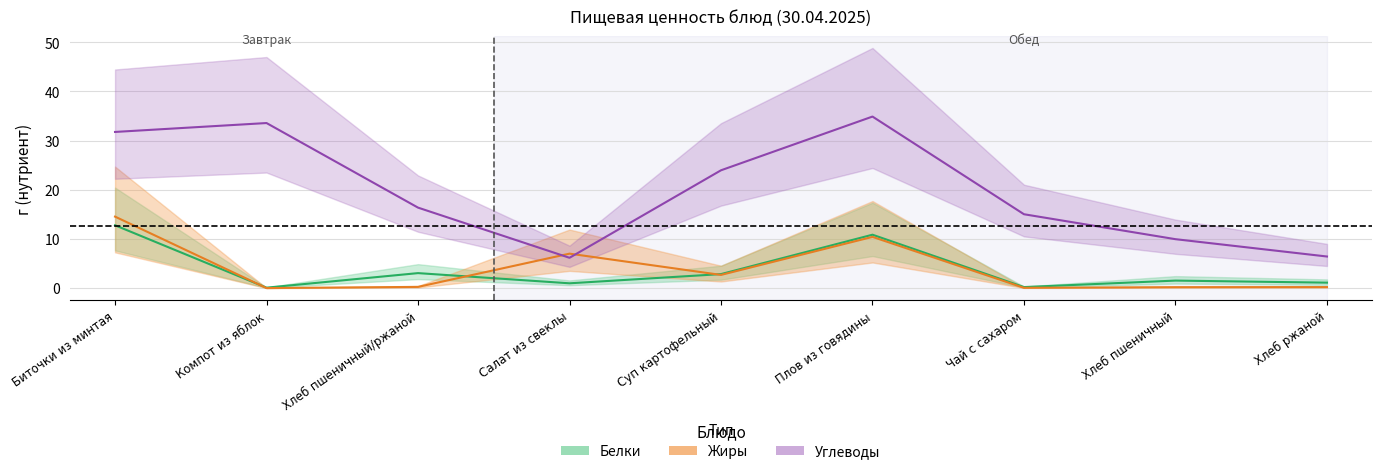

True or false: Углеводы and Белки cross at least once.

False